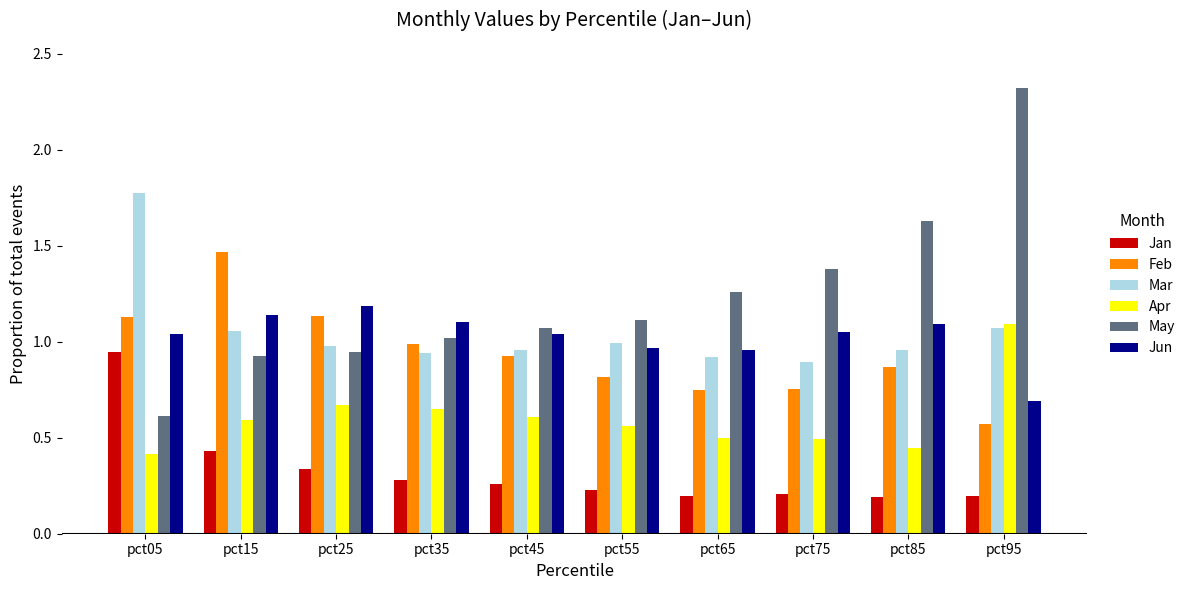

At which label does Jun reach its minimum?

pct95